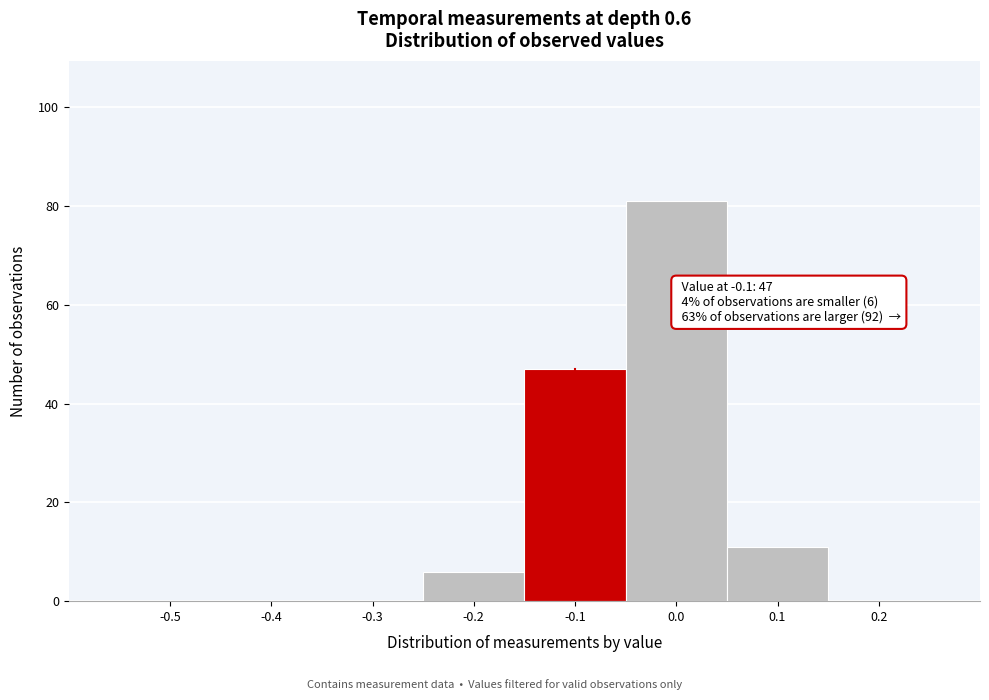

Reading left to right, what are all the values shown in this chart?

-0.5=0	-0.4=0	-0.3=0	-0.2=6	-0.1=47	0.0=81	0.1=11	0.2=0